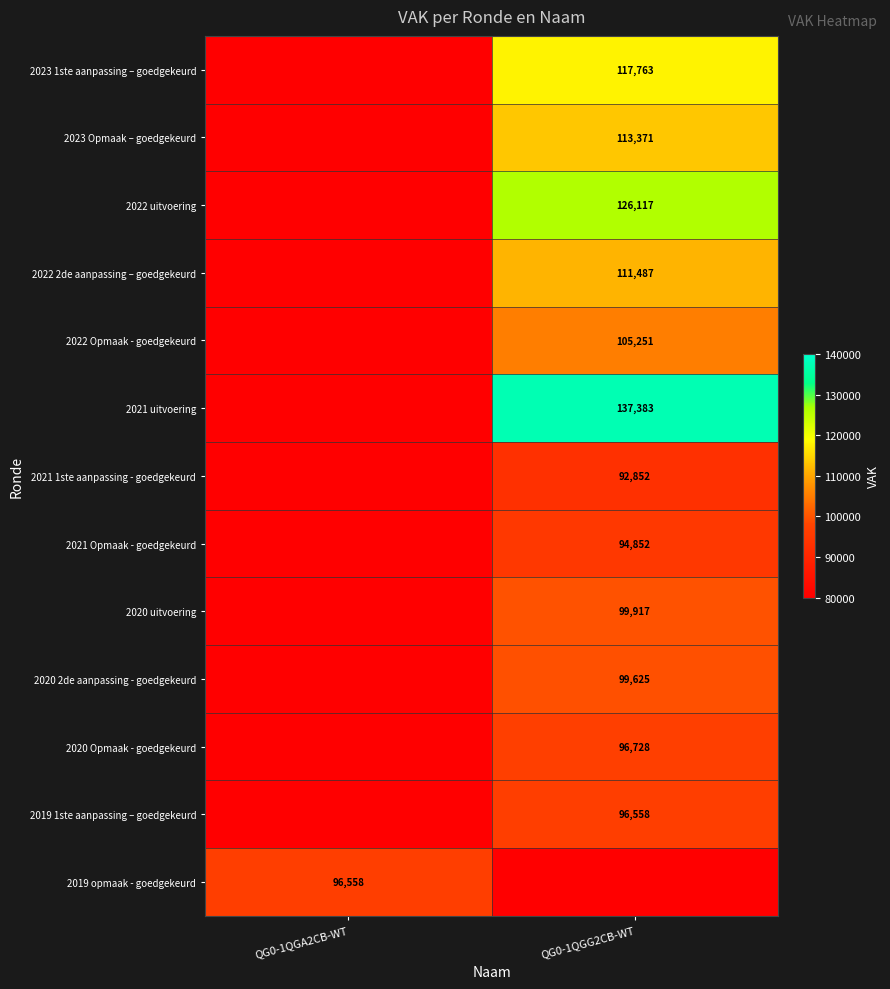

The value of 2020 2de aanpassing - goedgekeurd at QG0-1QGG2CB-WT is 37281. True or false?

False